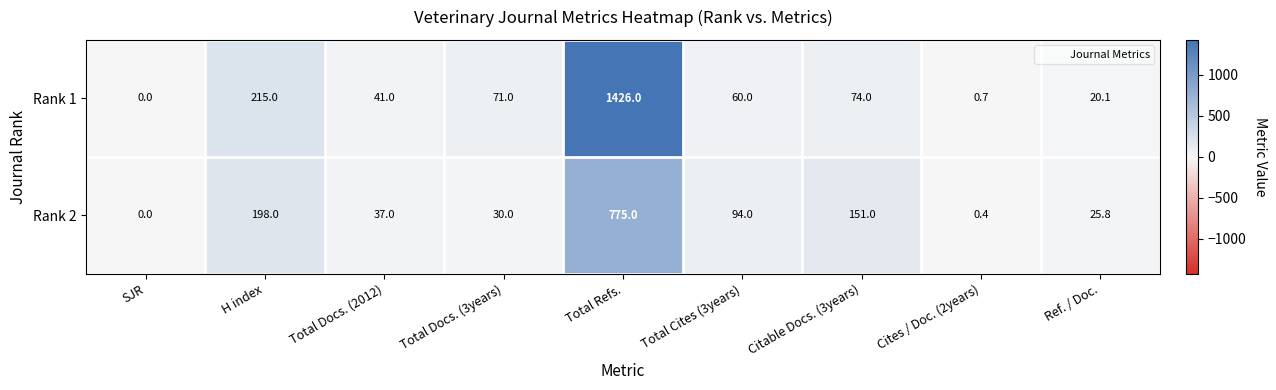

Which series has the widest spread of values?

Rank 1